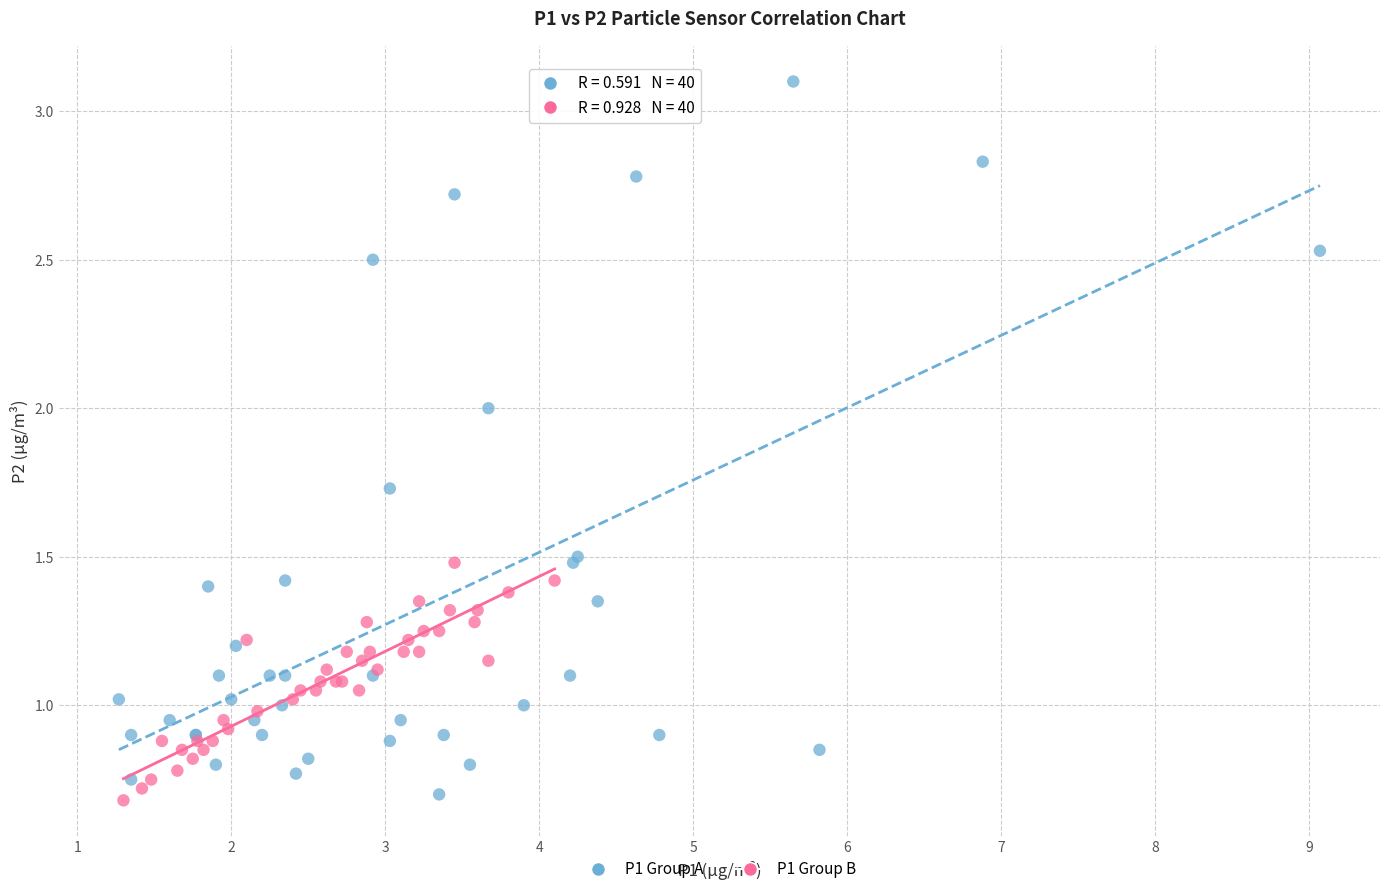

What are all the series names shown in the legend?

P1 Group A, P1 Group B